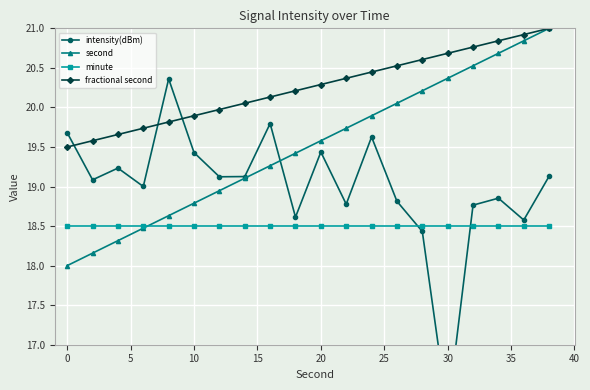

What is the maximum value for second?

21.0